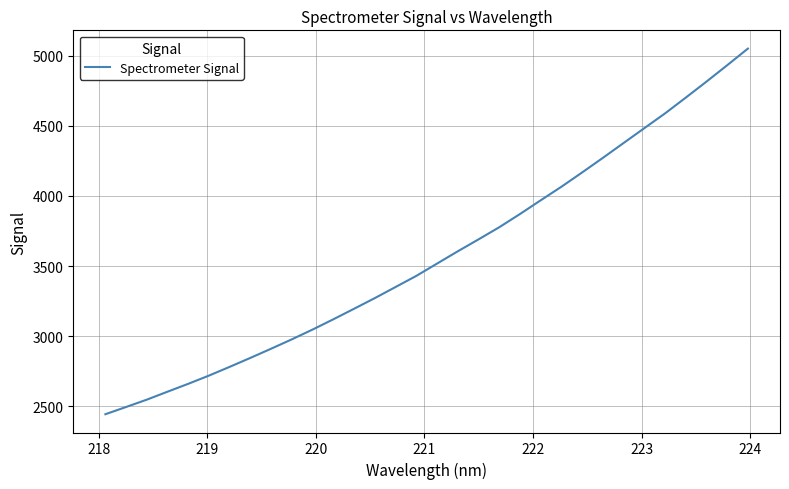

What is the greatest value displayed?

5049.9